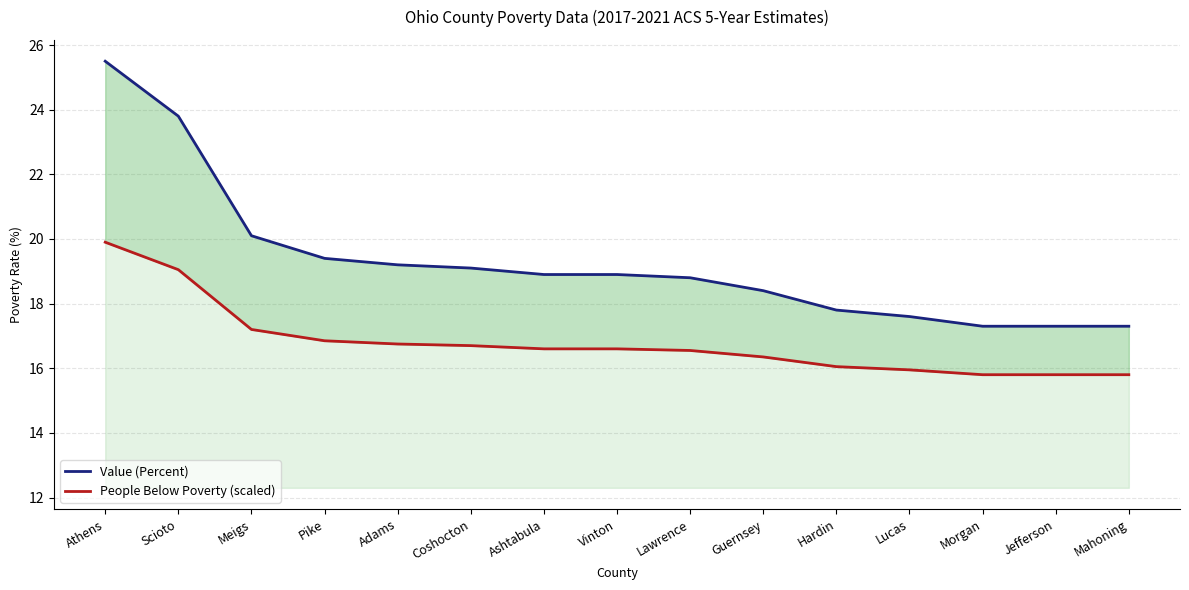

What is the difference between the second highest and second lowest values in the Value (Percent) series?

6.5